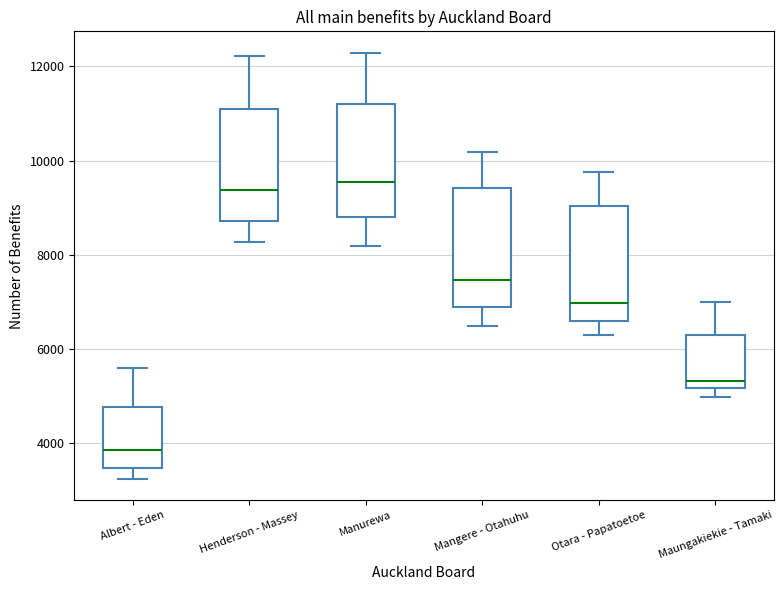

Reading left to right, transcribe this box plot: for each box, give where its median line is, the range the box spans, and where its two whiskers end, as read against the y-axis. The values are not printed on the chart, so give them approximately, as read against the axis.

Albert - Eden: median 3800, box 3400 to 4800, whiskers 3200 to 5600
Henderson - Massey: median 9400, box 8800 to 11000, whiskers 8200 to 12200
Manurewa: median 9600, box 8800 to 11200, whiskers 8200 to 12200
Mangere - Otahuhu: median 7400, box 6800 to 9400, whiskers 6400 to 10200
Otara - Papatoetoe: median 7000, box 6600 to 9000, whiskers 6400 to 9800
Maungakiekie - Tamaki: median 5400, box 5200 to 6200, whiskers 5000 to 7000